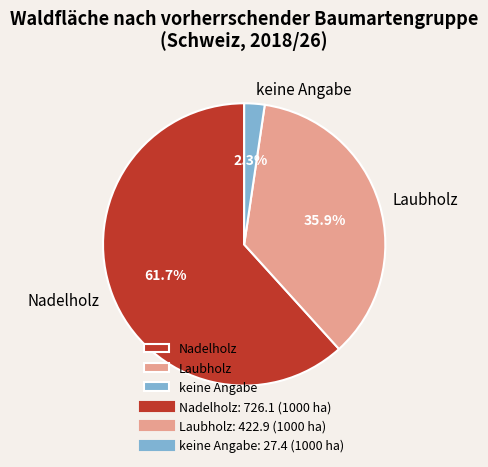

True or false: Laubholz accounts for 36% of the total.

True